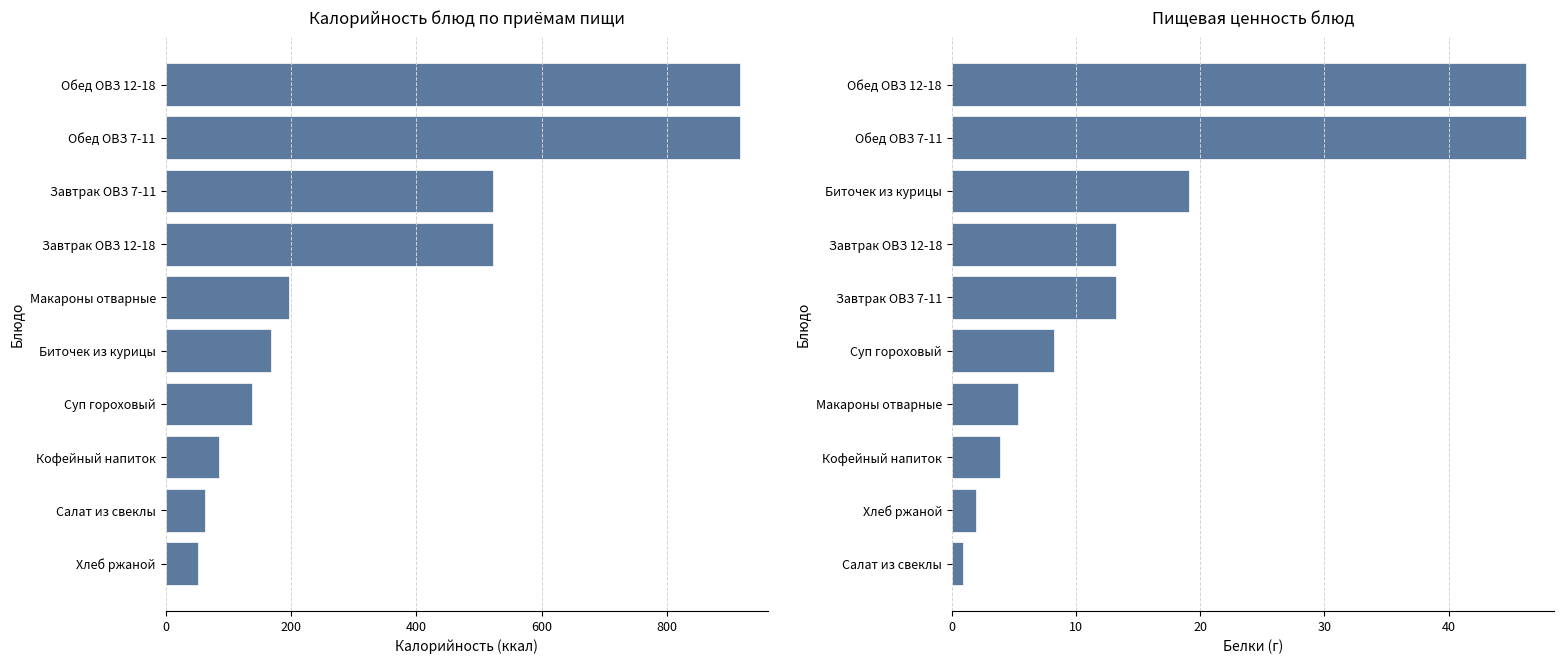

What is the approximate value of Белки at Макароны отварные?

5.3